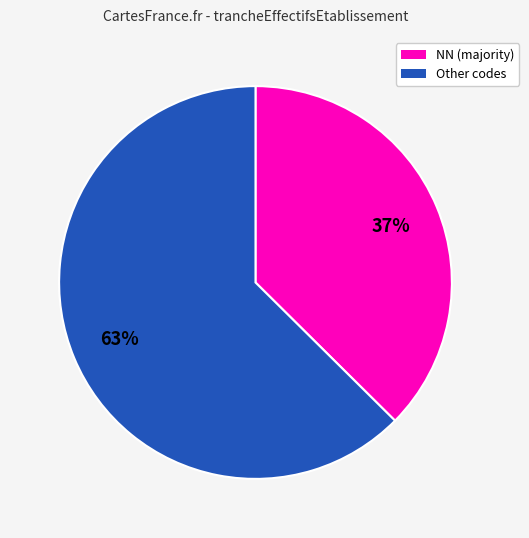

Which slice is the largest?

Other codes